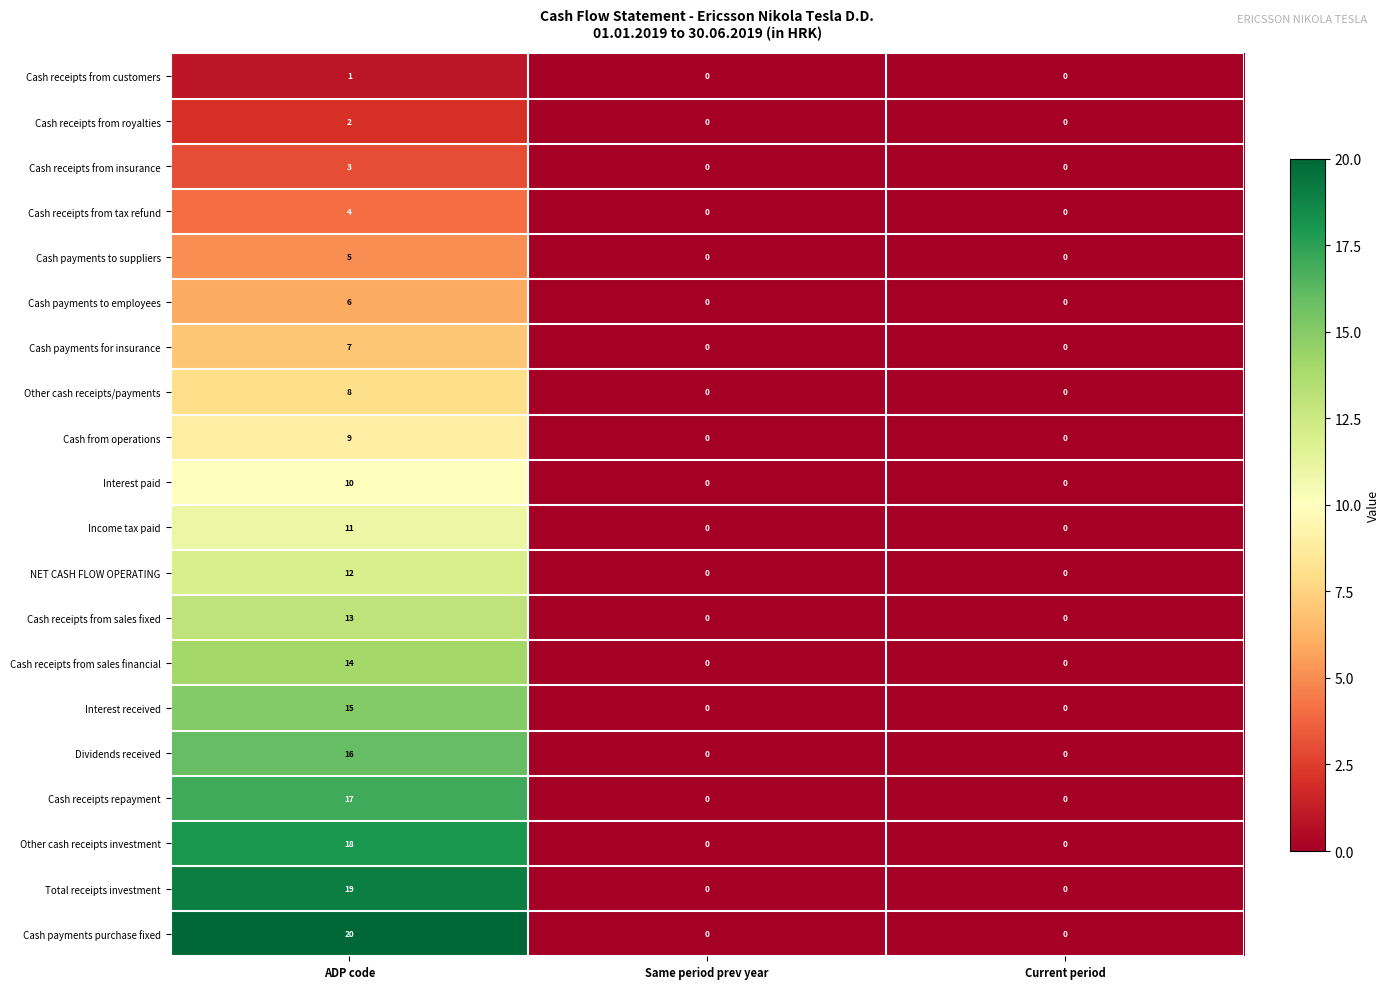

How many NET CASH FLOW OPERATING values are between 0 and 12?

3